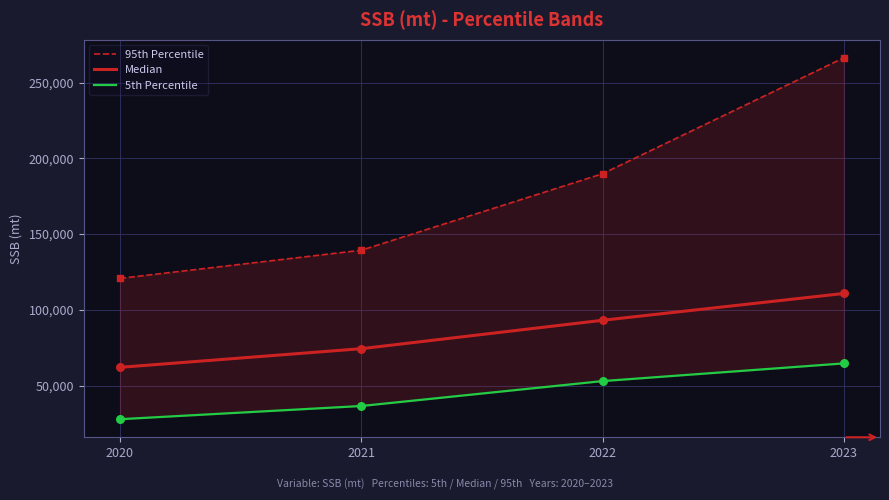

Which series has the largest total across all categories?

95th Percentile